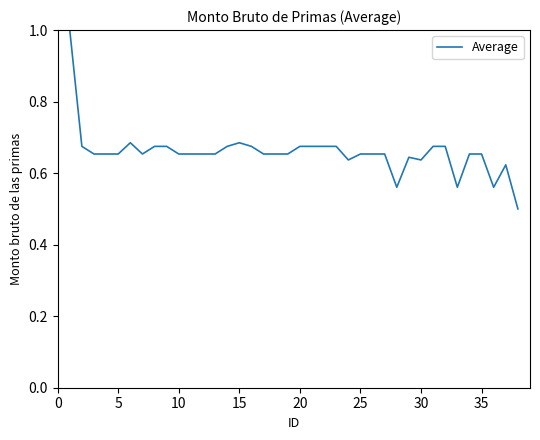

Is this an area chart (filled region under the line)?

No